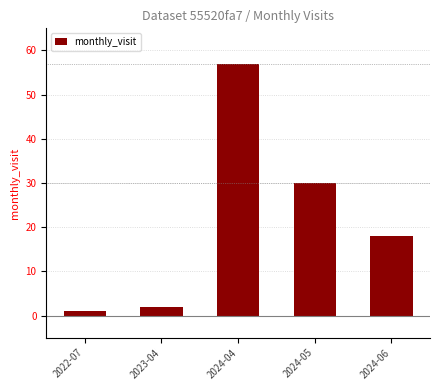

The chart shows a value of 18 at 2024-06. True or false?

True